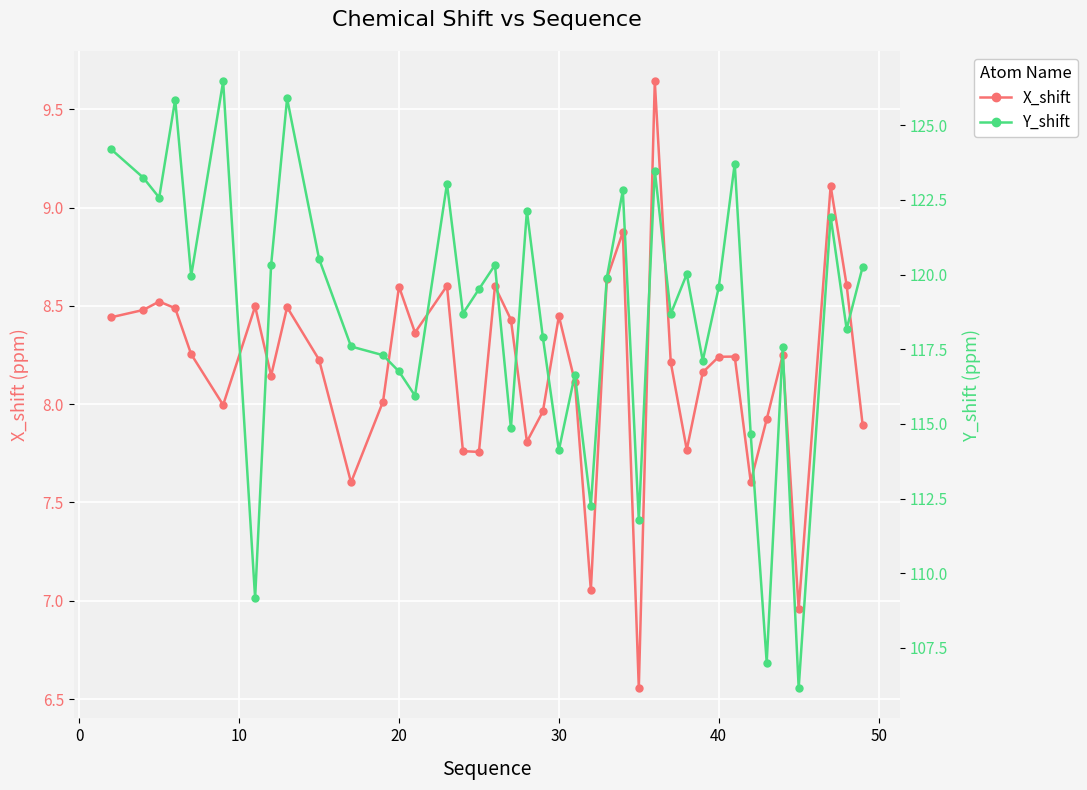

Rank the series by their average value, from lowest to highest.

X_shift, Y_shift